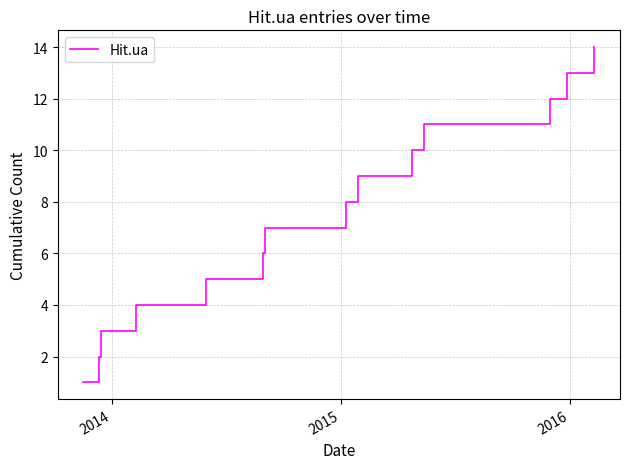

What is the difference between the maximum and minimum values?

13